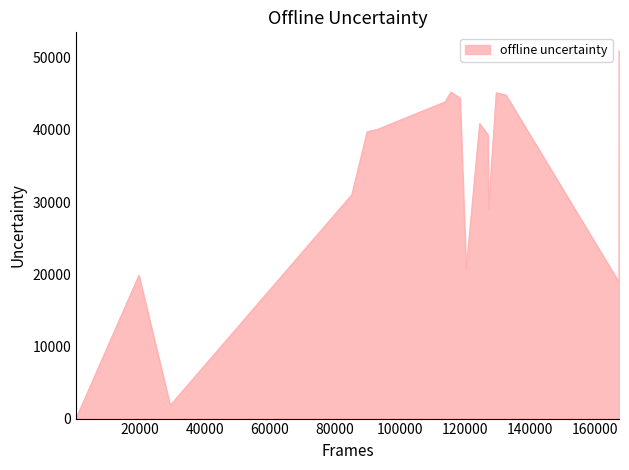

What is the sum of all values?

555689